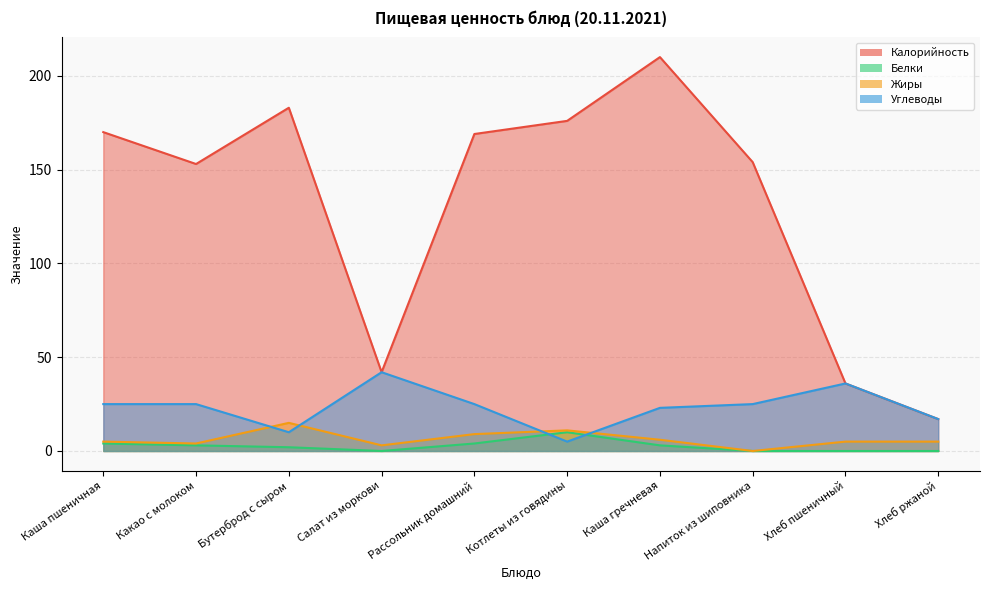

What is the difference between the maximum and second lowest values in the Калорийность series?

174